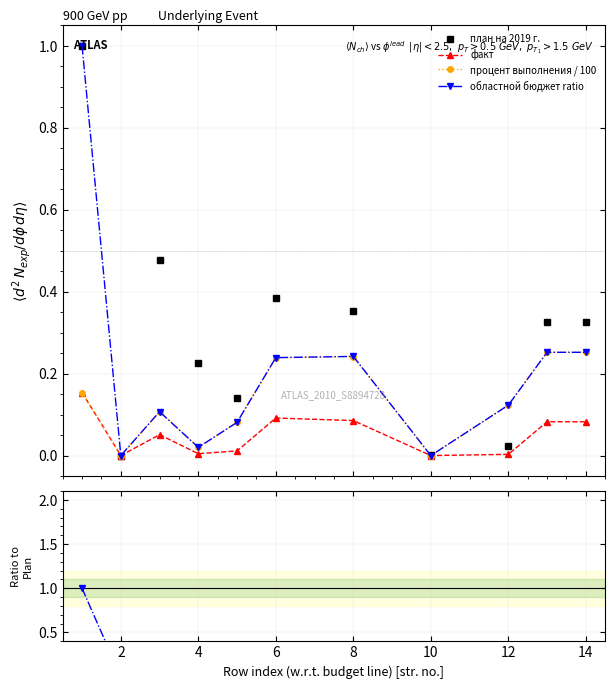

How many categories are shown in the chart?

11